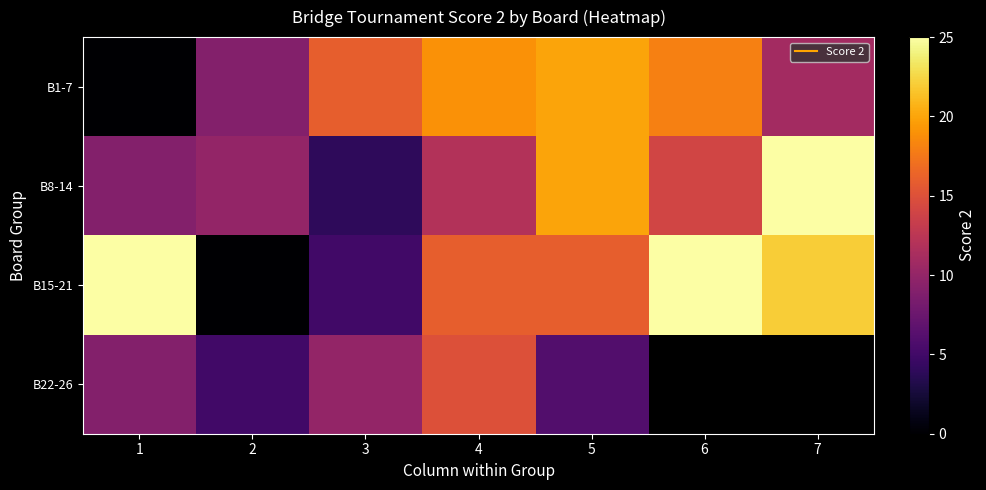

At which label does B15-21 first exceed 16?

1